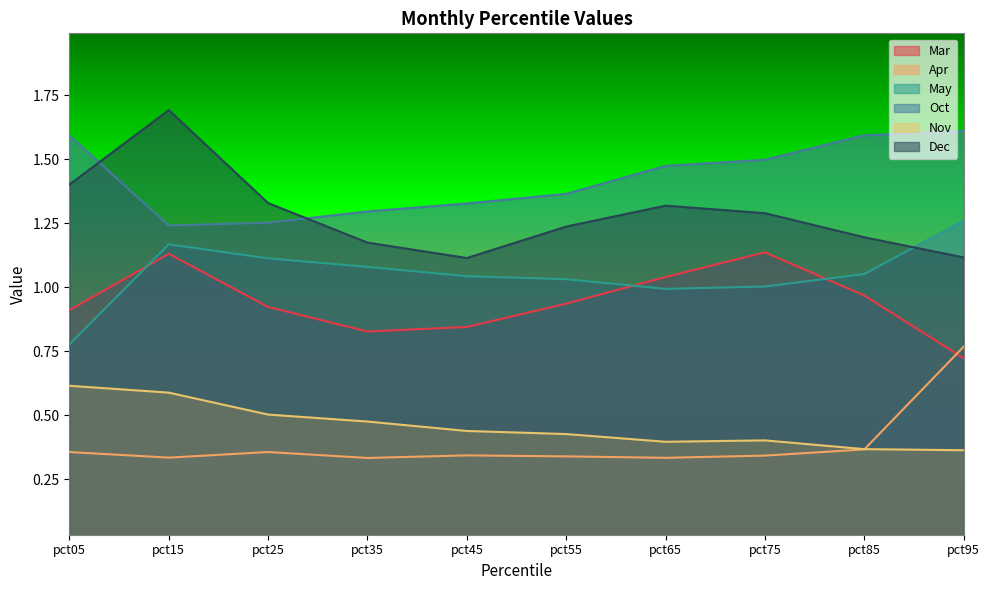

Reading right to left, list all the values displayed in this chart.

Mar: 0.7	1.0	1.1	1.0	0.9	0.8	0.8	0.9	1.1	0.9
Apr: 0.8	0.4	0.3	0.3	0.3	0.3	0.3	0.4	0.3	0.4
May: 1.3	1.1	1.0	1.0	1.0	1.0	1.1	1.1	1.2	0.8
Oct: 1.6	1.6	1.5	1.5	1.4	1.3	1.3	1.3	1.2	1.6
Nov: 0.4	0.4	0.4	0.4	0.4	0.4	0.5	0.5	0.6	0.6
Dec: 1.1	1.2	1.3	1.3	1.2	1.1	1.2	1.3	1.7	1.4